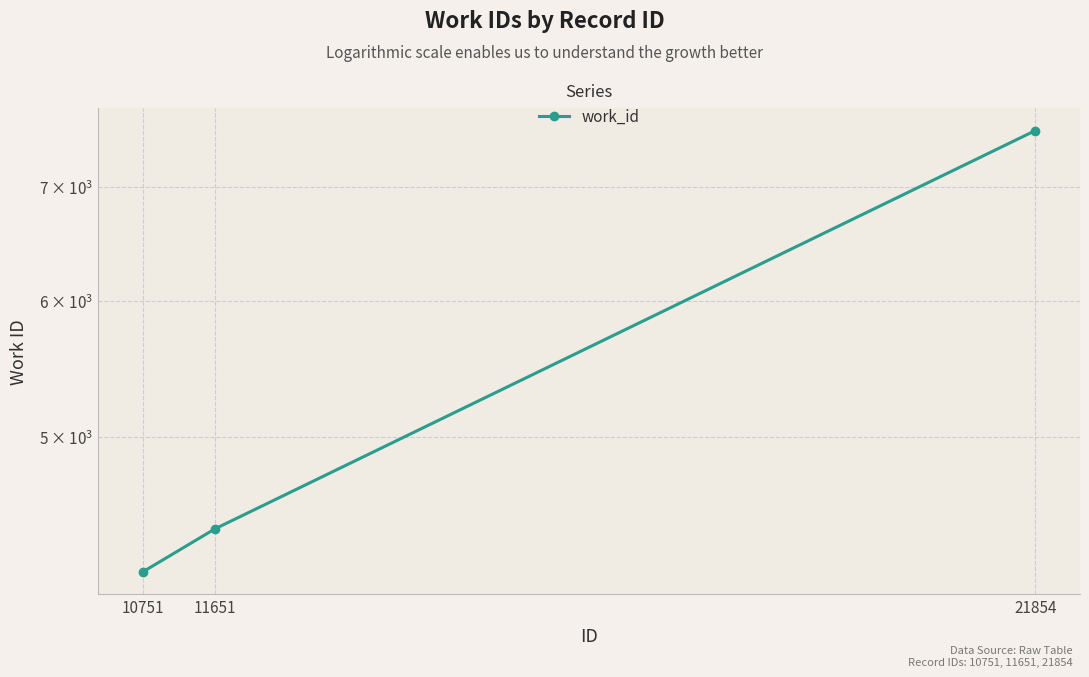

Does the chart have visible grid lines?

Yes